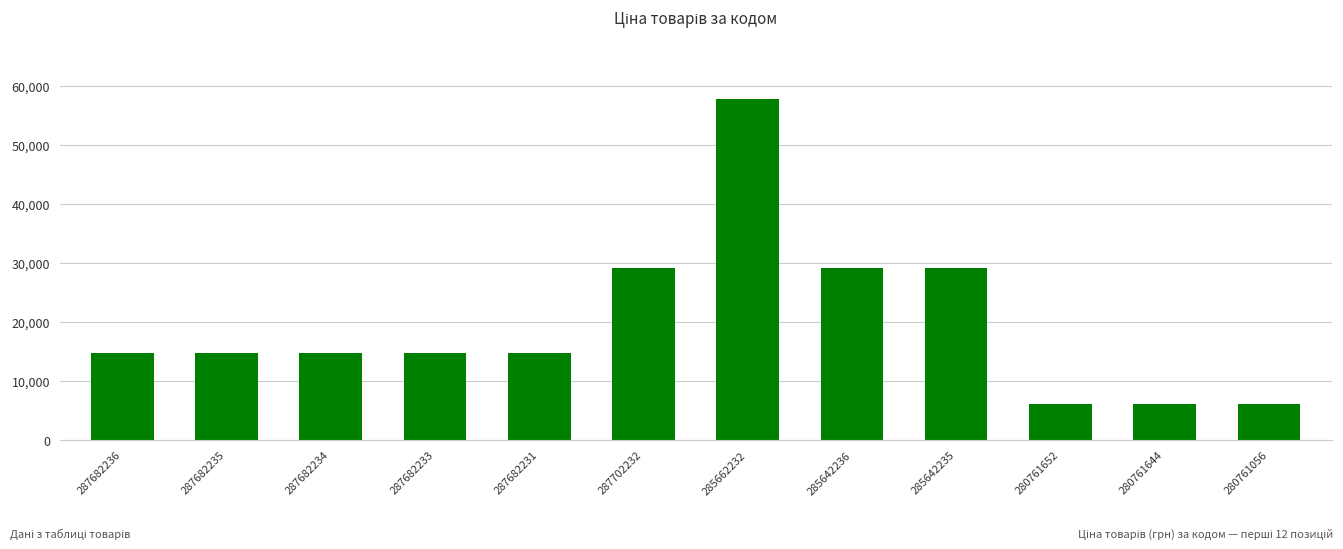

Which label corresponds to the largest value in the chart?

285662232